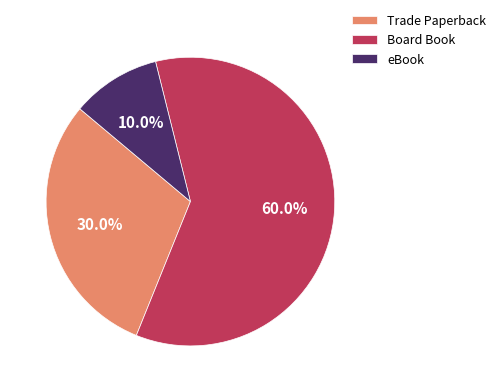

Which slice is the largest?

Board Book